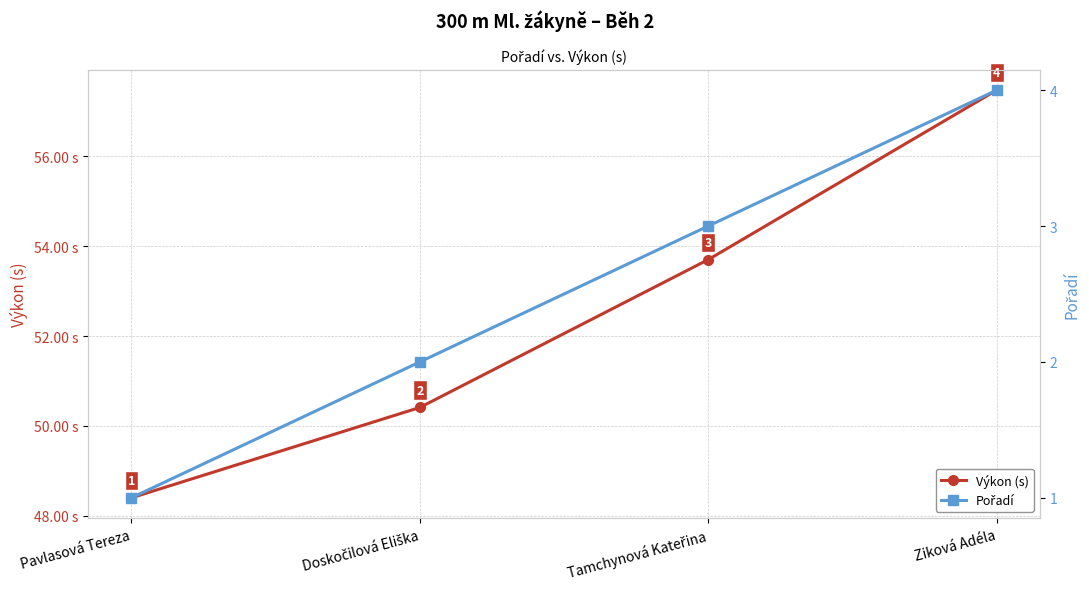

Between Pavlasová Tereza and Tamchynová Kateřina, which series saw the biggest shift?

Výkon (s)